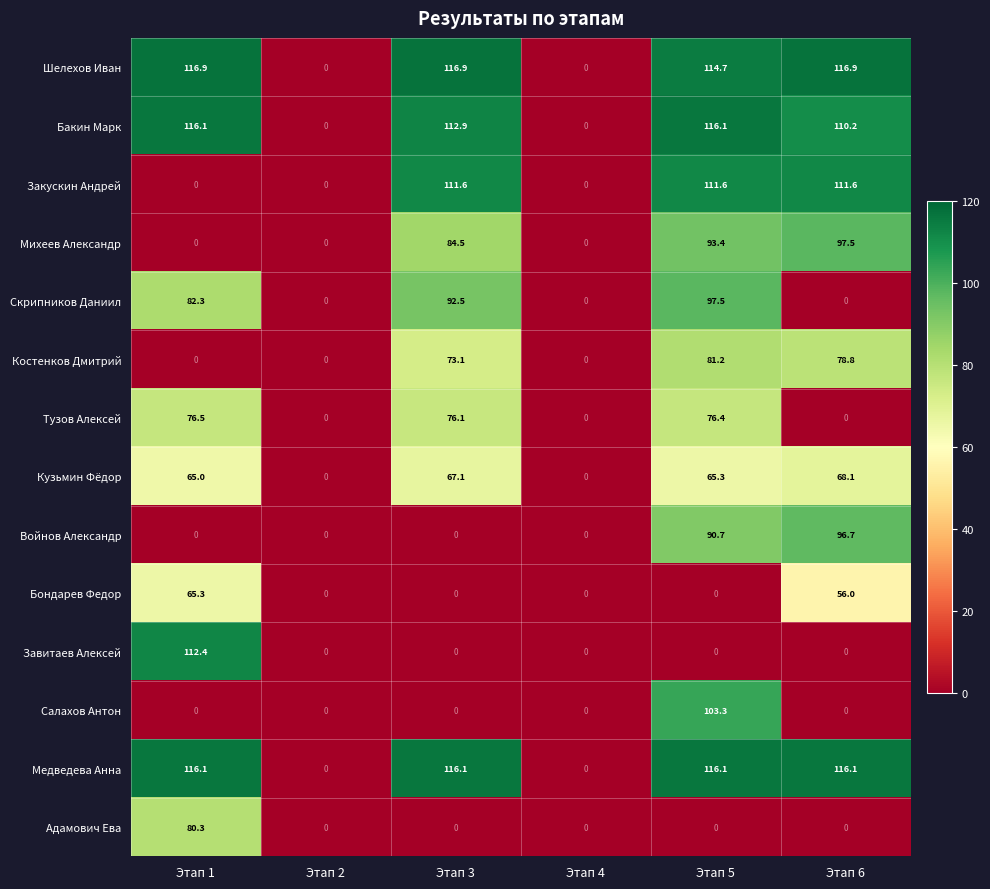

Is it true that Закускин Андрей equals 111.6 at Этап 5?

True